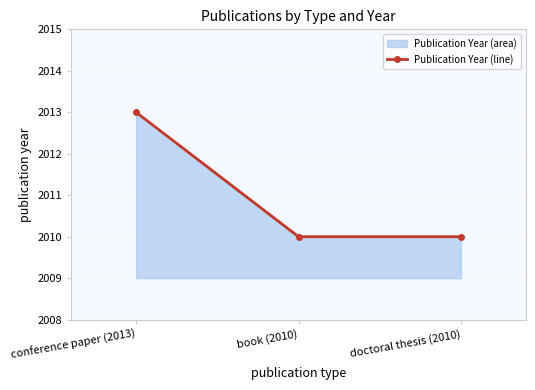

The chart shows a value of 2013 at conference paper (2013). True or false?

True